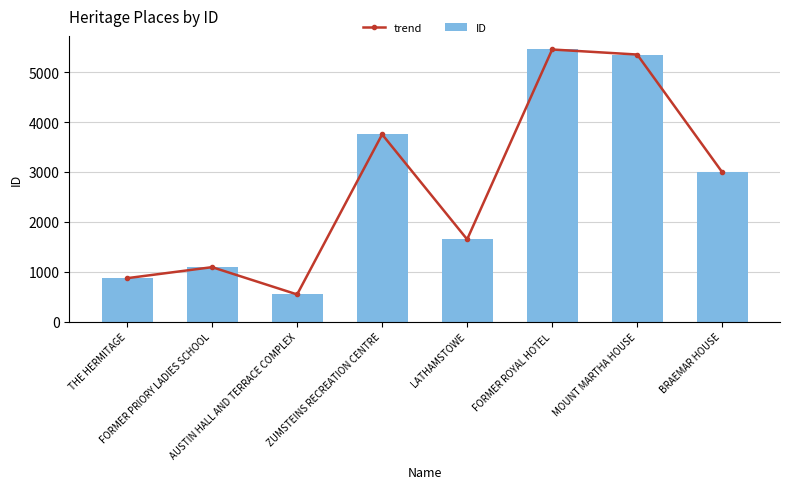

Is it true that ID equals 4940 at ZUMSTEINS RECREATION CENTRE?

False